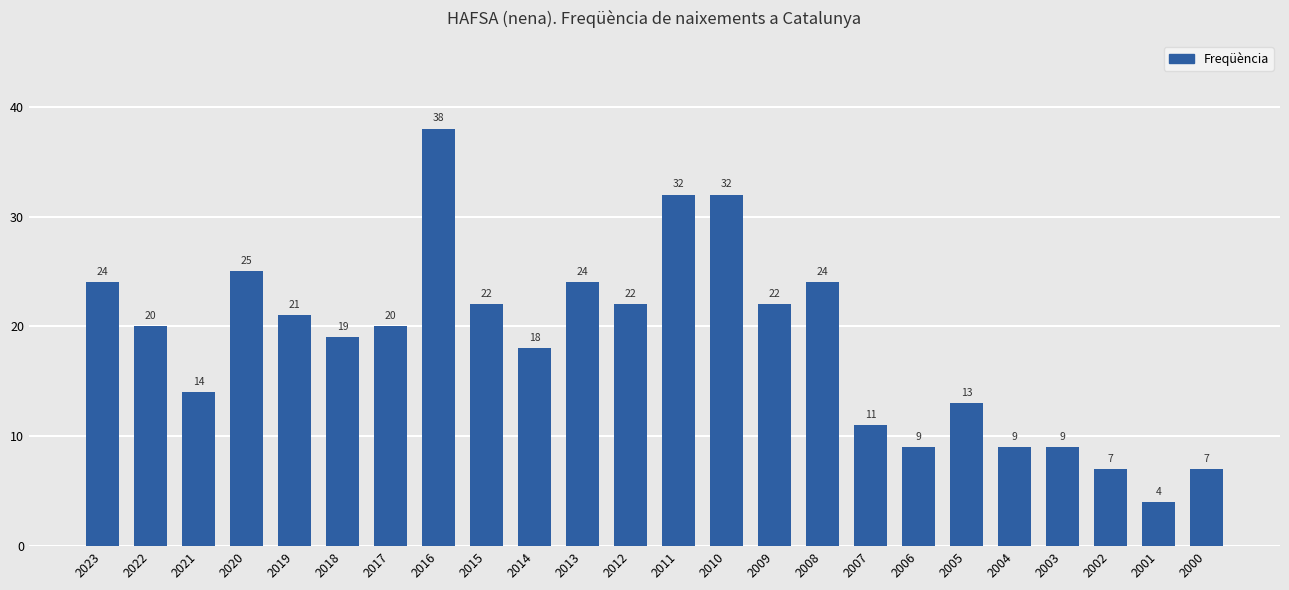

The value at 2014 is 18. True or false?

True